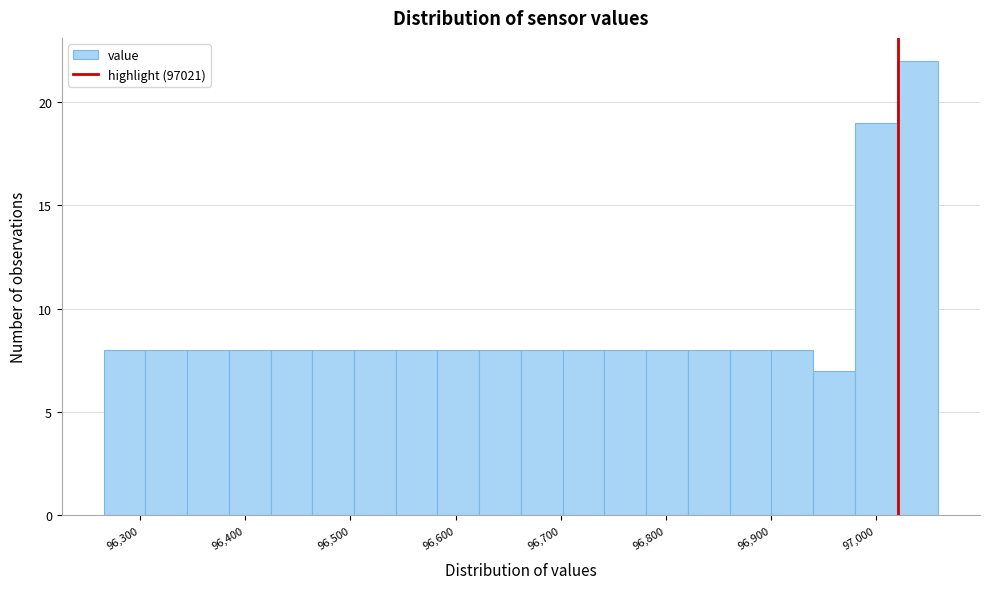

Around what value on the x-axis is the tallest bar? Give the approximate position of its centre, as read against the axis.

97040